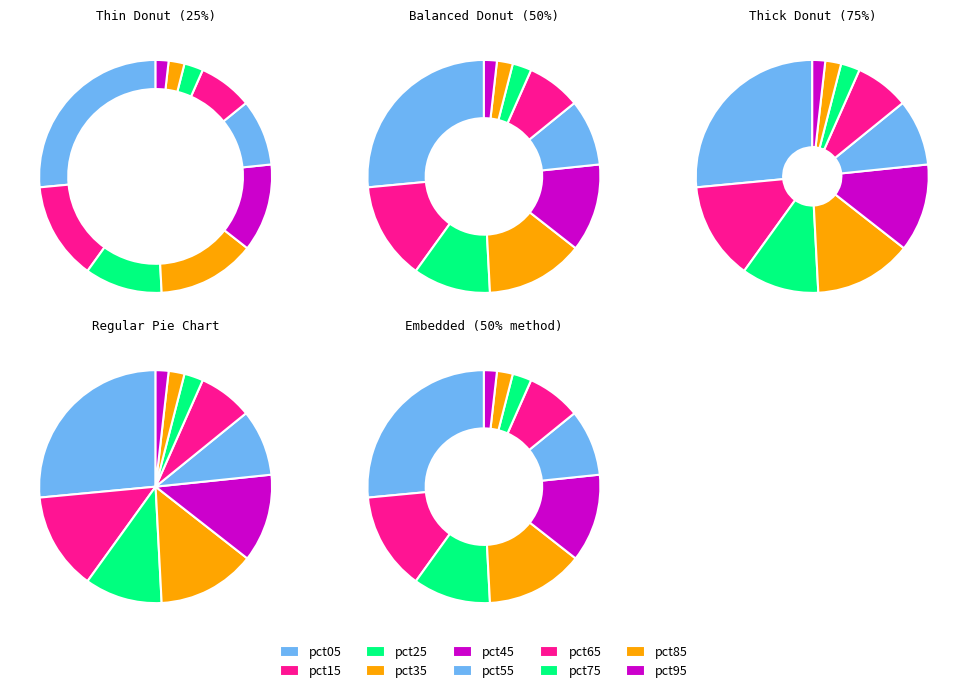

Does any single category account for the majority?

No